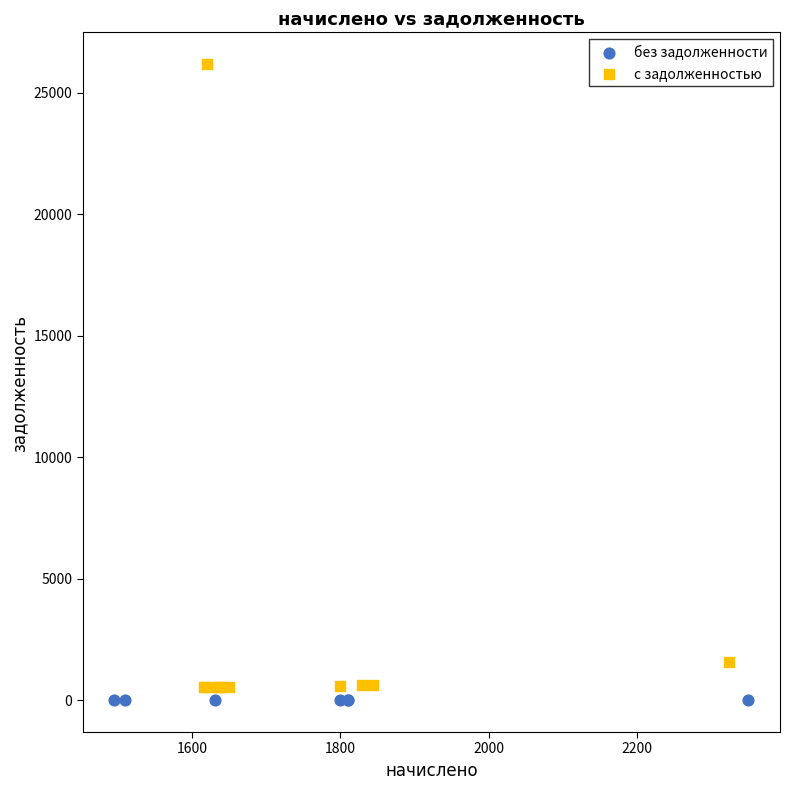

Which series contains the highest Y value?

с задолженностью